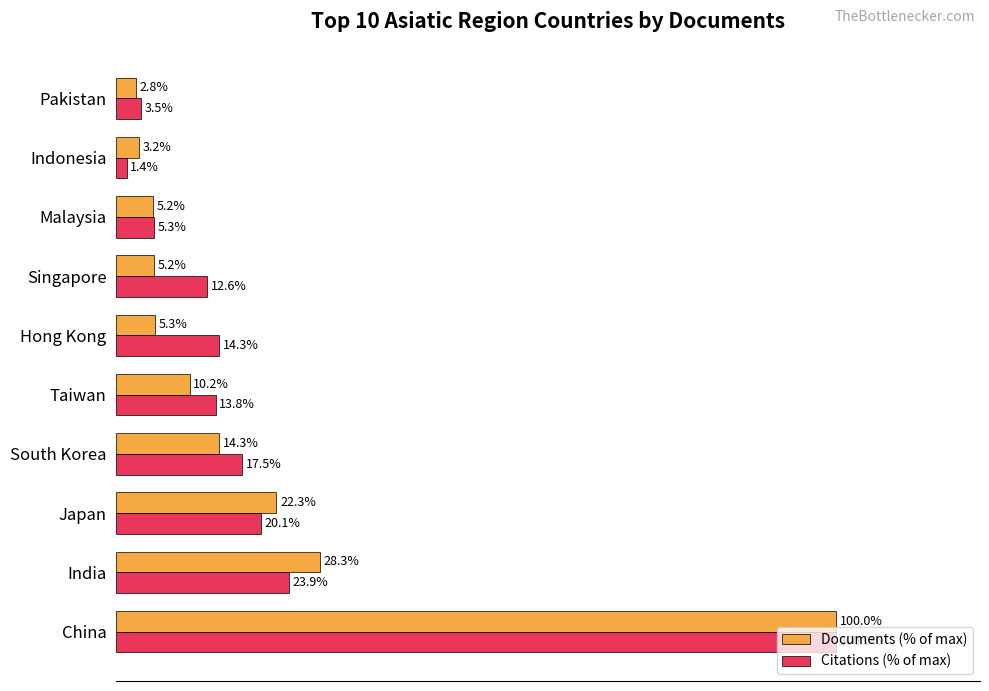

At which label is Documents (% of max) closest to 51?

India